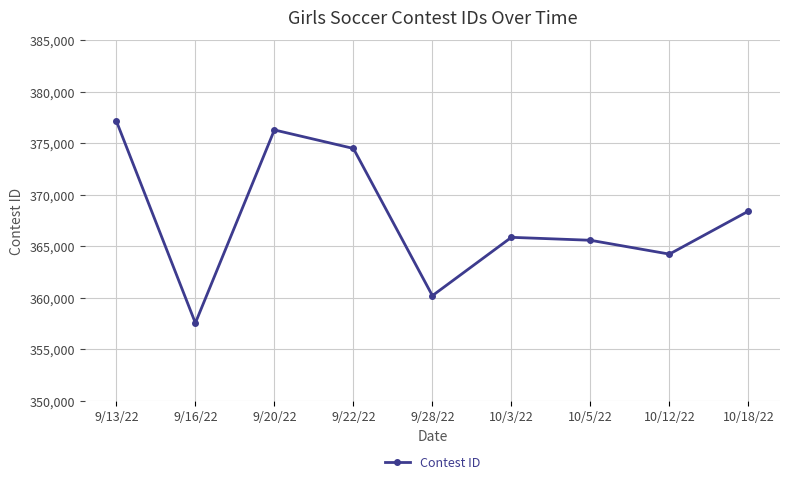

How many data points are less than 365860?

4